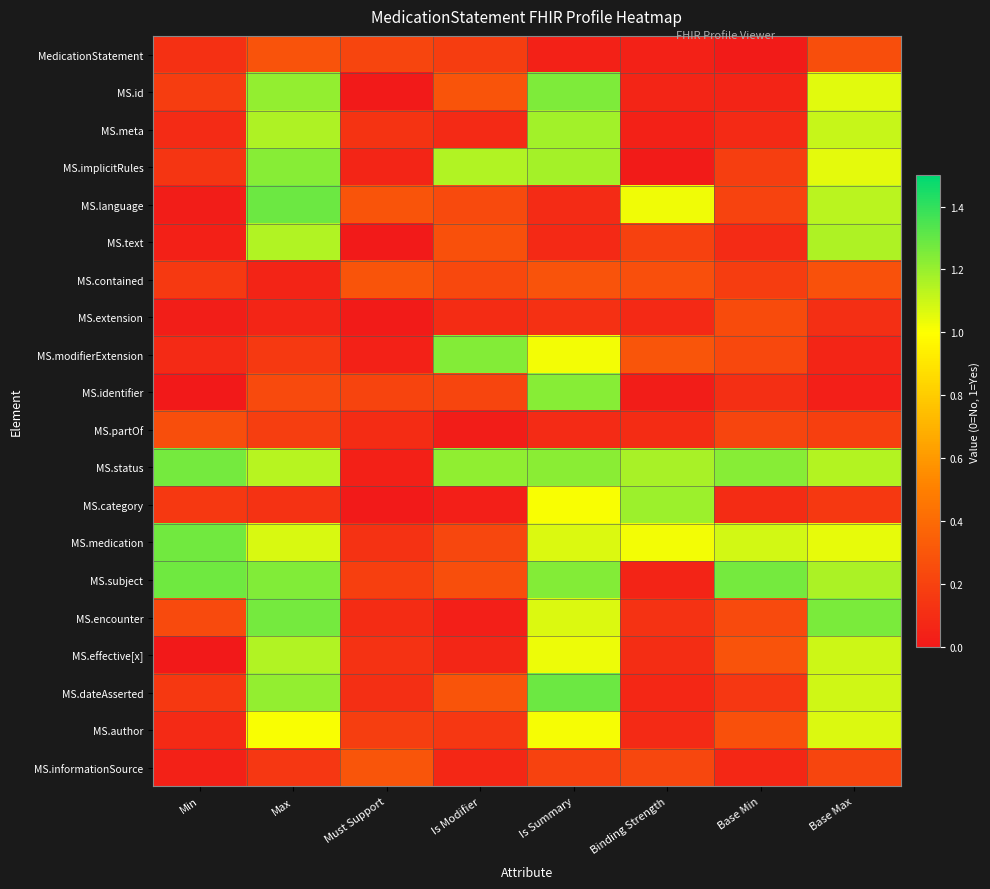

Reading left to right, what are all the values shown in this chart?

MedicationStatement: Min=0.1	Max=0.3	Must Support=0.2	Is Modifier=0.2	Is Summary=0.0	Binding Strength=0.0	Base Min=0.0	Base Max=0.3
MS.id: Min=0.2	Max=1.2	Must Support=0.0	Is Modifier=0.3	Is Summary=1.2	Binding Strength=0.1	Base Min=0.1	Base Max=1.1
MS.meta: Min=0.1	Max=1.2	Must Support=0.1	Is Modifier=0.1	Is Summary=1.2	Binding Strength=0.0	Base Min=0.1	Base Max=1.1
MS.implicitRules: Min=0.1	Max=1.2	Must Support=0.1	Is Modifier=1.2	Is Summary=1.2	Binding Strength=0.0	Base Min=0.2	Base Max=1.1
MS.language: Min=0.0	Max=1.3	Must Support=0.3	Is Modifier=0.2	Is Summary=0.1	Binding Strength=1.0	Base Min=0.2	Base Max=1.1
MS.text: Min=0.0	Max=1.1	Must Support=0.0	Is Modifier=0.3	Is Summary=0.1	Binding Strength=0.2	Base Min=0.1	Base Max=1.2
MS.contained: Min=0.2	Max=0.1	Must Support=0.3	Is Modifier=0.2	Is Summary=0.3	Binding Strength=0.3	Base Min=0.2	Base Max=0.3
MS.extension: Min=0.0	Max=0.1	Must Support=0.0	Is Modifier=0.1	Is Summary=0.1	Binding Strength=0.1	Base Min=0.2	Base Max=0.1
MS.modifierExtension: Min=0.1	Max=0.2	Must Support=0.0	Is Modifier=1.2	Is Summary=1.0	Binding Strength=0.3	Base Min=0.2	Base Max=0.1
MS.identifier: Min=0.0	Max=0.2	Must Support=0.2	Is Modifier=0.2	Is Summary=1.2	Binding Strength=0.0	Base Min=0.1	Base Max=0.0
MS.partOf: Min=0.3	Max=0.2	Must Support=0.1	Is Modifier=0.0	Is Summary=0.1	Binding Strength=0.1	Base Min=0.2	Base Max=0.2
MS.status: Min=1.3	Max=1.1	Must Support=0.0	Is Modifier=1.2	Is Summary=1.2	Binding Strength=1.2	Base Min=1.2	Base Max=1.1
MS.category: Min=0.2	Max=0.1	Must Support=0.0	Is Modifier=0.0	Is Summary=1.0	Binding Strength=1.2	Base Min=0.1	Base Max=0.2
MS.medication: Min=1.3	Max=1.1	Must Support=0.1	Is Modifier=0.2	Is Summary=1.1	Binding Strength=1.0	Base Min=1.1	Base Max=1.0
MS.subject: Min=1.3	Max=1.2	Must Support=0.2	Is Modifier=0.3	Is Summary=1.2	Binding Strength=0.1	Base Min=1.3	Base Max=1.2
MS.encounter: Min=0.2	Max=1.3	Must Support=0.1	Is Modifier=0.0	Is Summary=1.1	Binding Strength=0.1	Base Min=0.2	Base Max=1.3
MS.effective[x]: Min=0.0	Max=1.2	Must Support=0.1	Is Modifier=0.1	Is Summary=1.0	Binding Strength=0.1	Base Min=0.3	Base Max=1.1
MS.dateAsserted: Min=0.2	Max=1.2	Must Support=0.1	Is Modifier=0.3	Is Summary=1.3	Binding Strength=0.1	Base Min=0.1	Base Max=1.1
MS.author: Min=0.1	Max=1.0	Must Support=0.2	Is Modifier=0.2	Is Summary=1.0	Binding Strength=0.1	Base Min=0.3	Base Max=1.1
MS.informationSource: Min=0.0	Max=0.1	Must Support=0.3	Is Modifier=0.1	Is Summary=0.2	Binding Strength=0.2	Base Min=0.1	Base Max=0.2